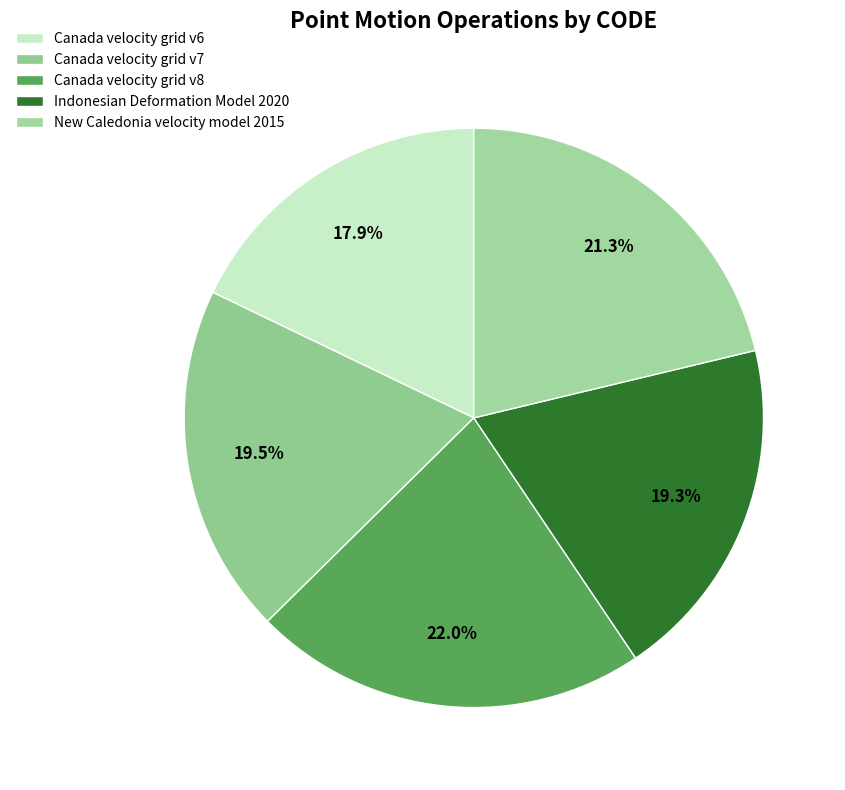

What is the total percentage of Indonesian Deformation Model 2020 and New Caledonia velocity model 2015?

40.6%